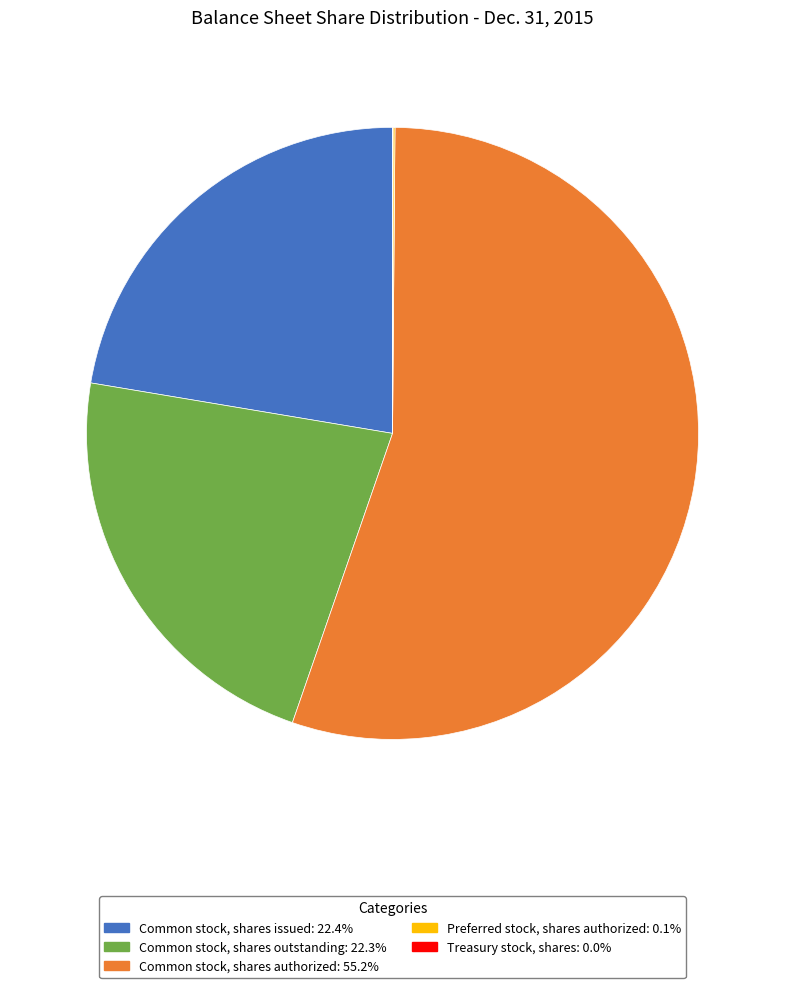

Is there a majority slice in this chart?

Yes